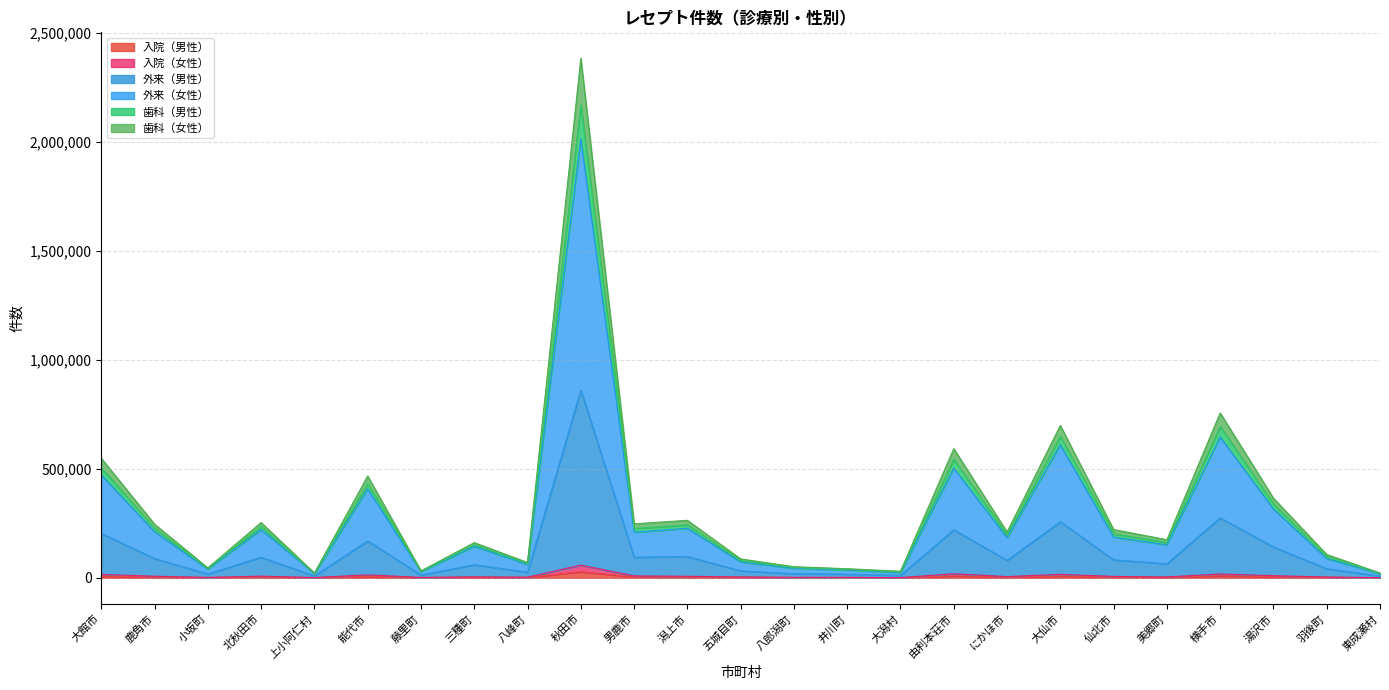

True or false: 外来（女性） and 歯科（男性） cross at least once.

False